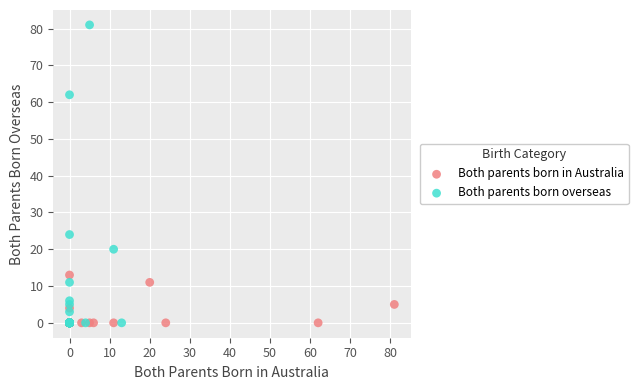

Which series has the largest Y range (max minus min)?

Both parents born overseas